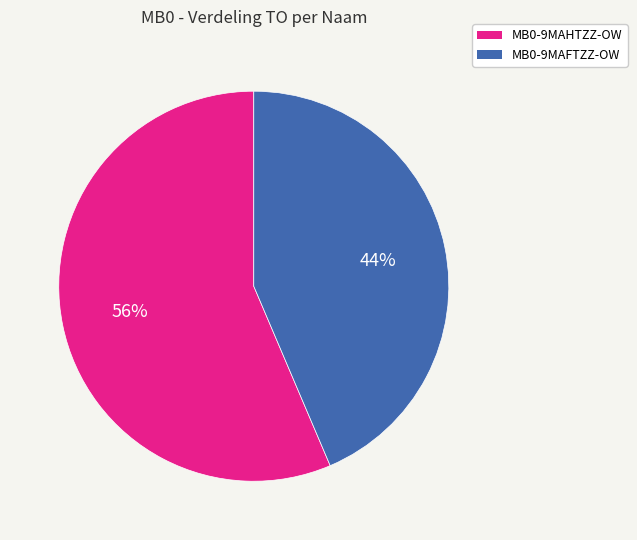

What is the ratio of the value at MB0-9MAHTZZ-OW to the value at MB0-9MAFTZZ-OW?

1.3